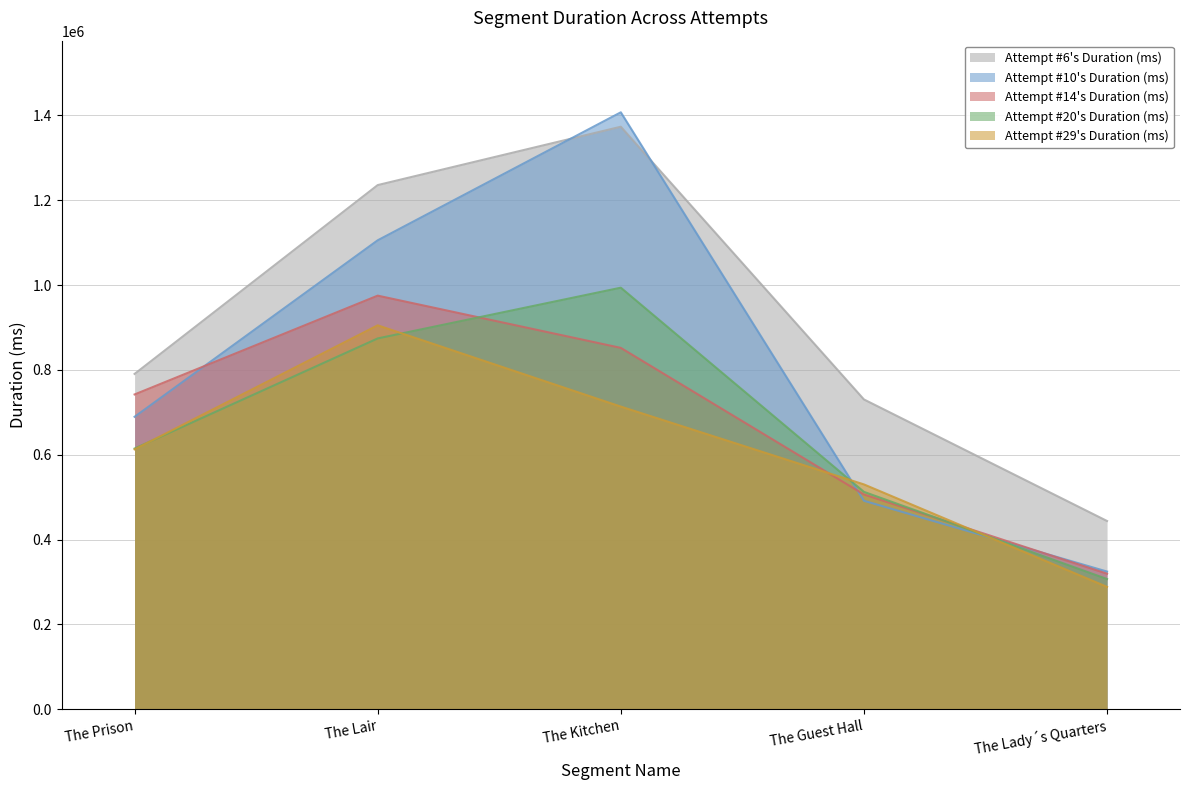

What is the sum of all Attempt #14's Duration (ms) values?

3394983